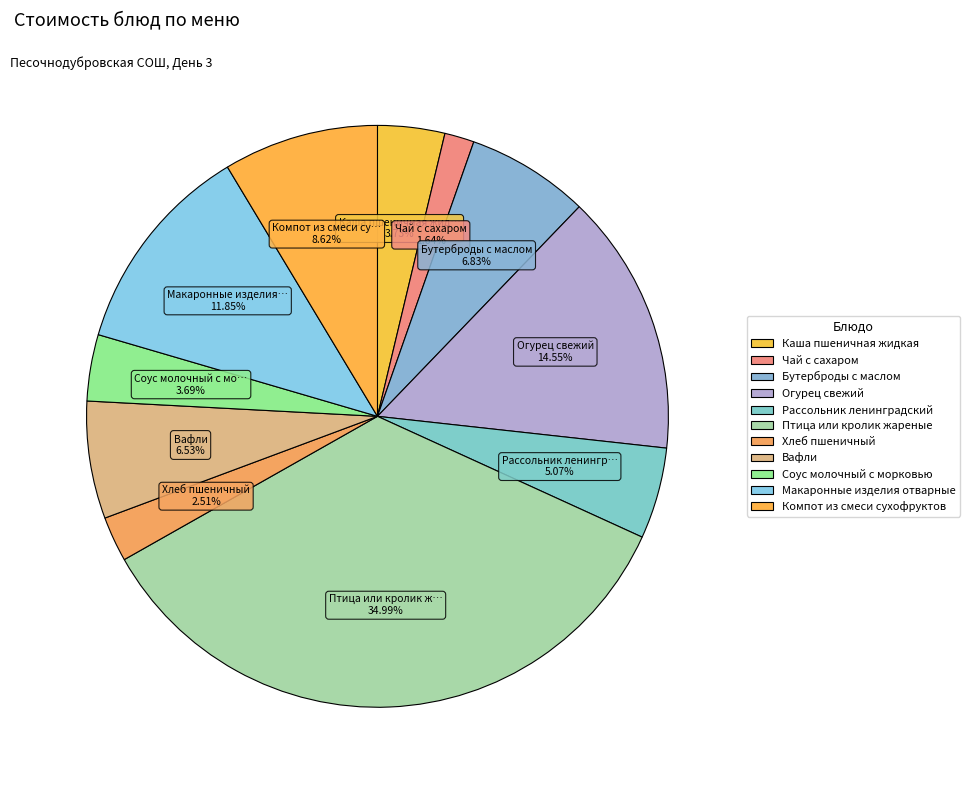

Combined, what portion of the pie is Соус молочный с морковью and Птица или кролик жареные?

38.7%